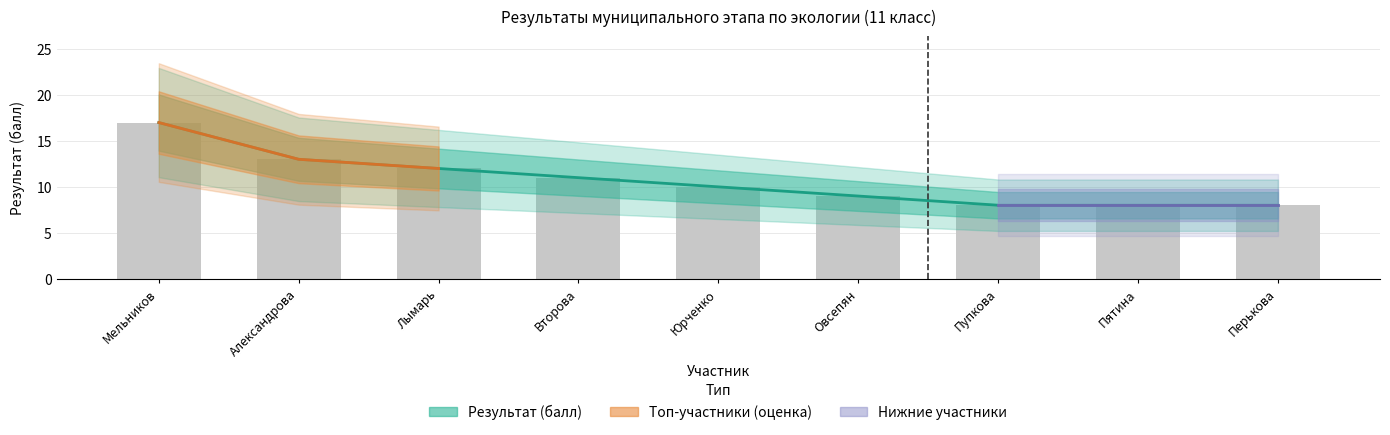

How many values are below 10?

4